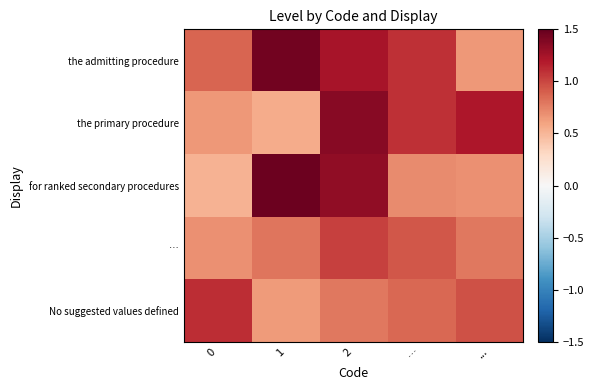

What is the spread (max minus min) of values at 0?

0.6